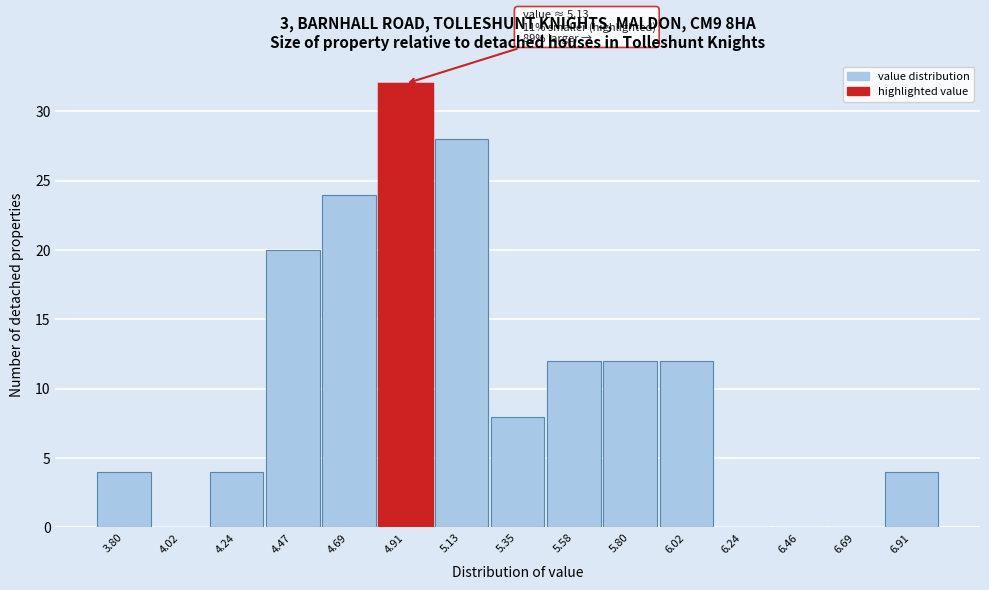

Reading left to right, what are all the values shown in this chart?

3.80=4	4.02=0	4.24=4	4.47=20	4.69=24	4.91=32	5.13=28	5.35=8	5.58=12	5.80=12	6.02=12	6.24=0	6.46=0	6.69=0	6.91=4